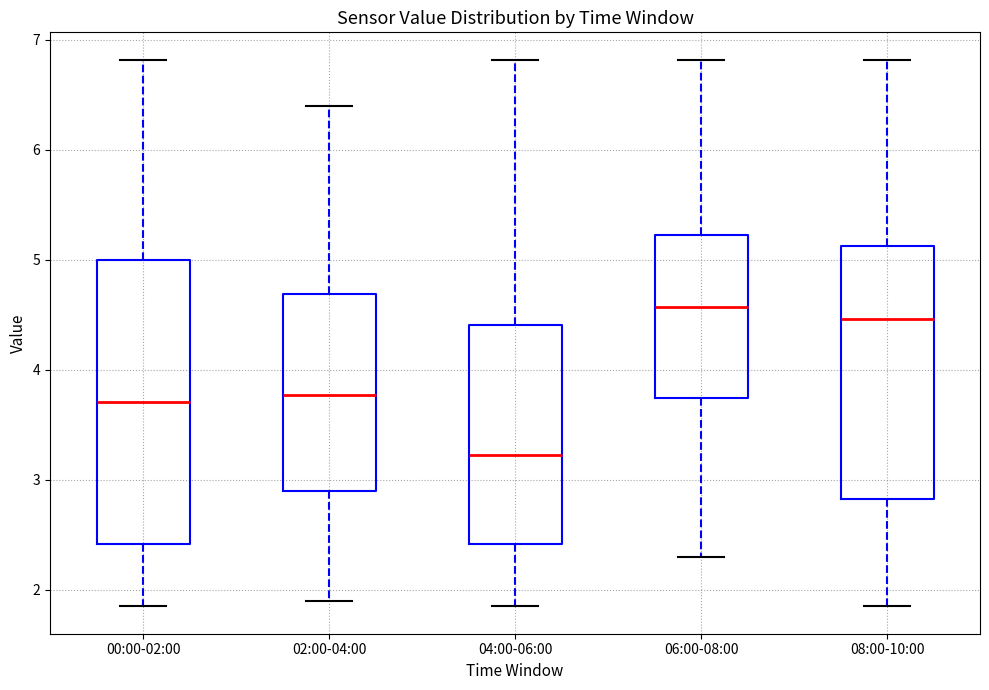

Reading left to right, read every box against the y-axis: the position of its median line, the range the box covers, and the ends of its whiskers. The values are not printed on the chart, so give them approximately, as read against the axis.

00:00-02:00: median 3.7, box 2.4 to 5.0, whiskers 1.9 to 6.8
02:00-04:00: median 3.8, box 2.9 to 4.7, whiskers 1.9 to 6.4
04:00-06:00: median 3.2, box 2.4 to 4.4, whiskers 1.9 to 6.8
06:00-08:00: median 4.6, box 3.7 to 5.2, whiskers 2.3 to 6.8
08:00-10:00: median 4.5, box 2.8 to 5.1, whiskers 1.9 to 6.8